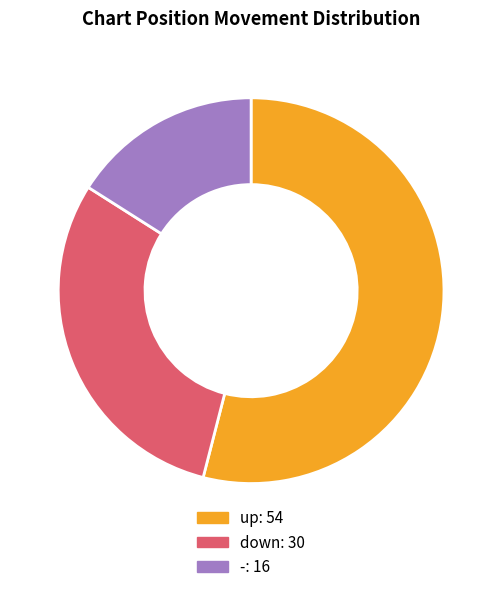

Between down and -, which is larger?

down